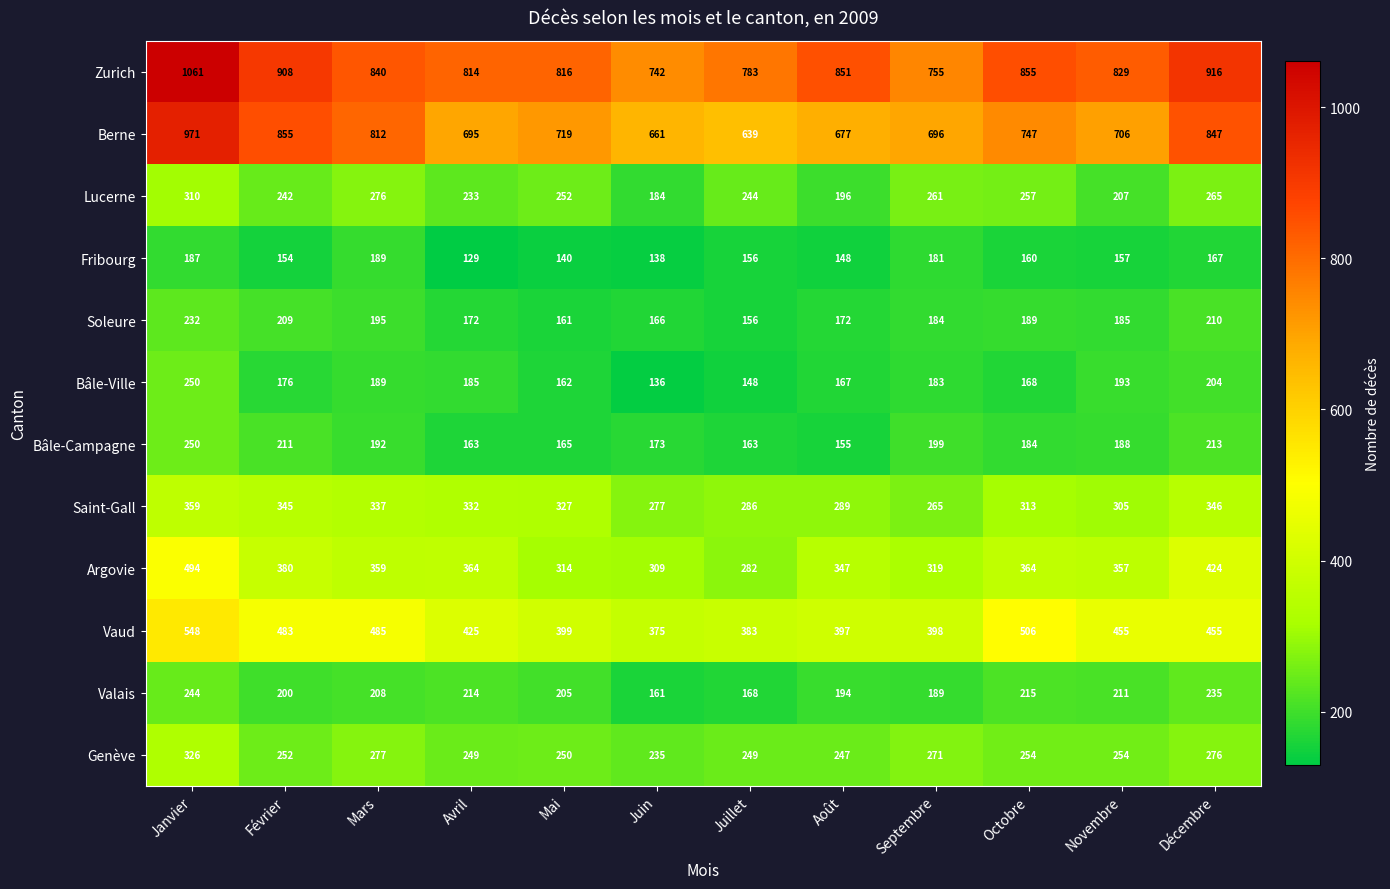

The Berne series shows 1140 at Juillet. True or false?

False